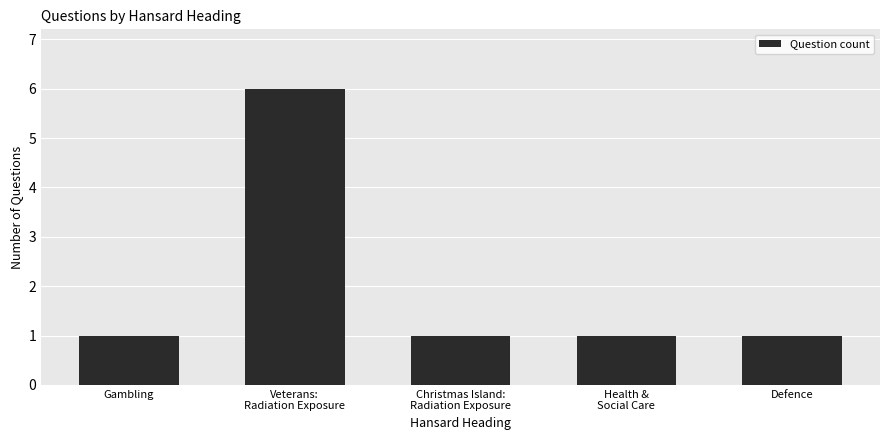

Count the number of categories in the chart.

5